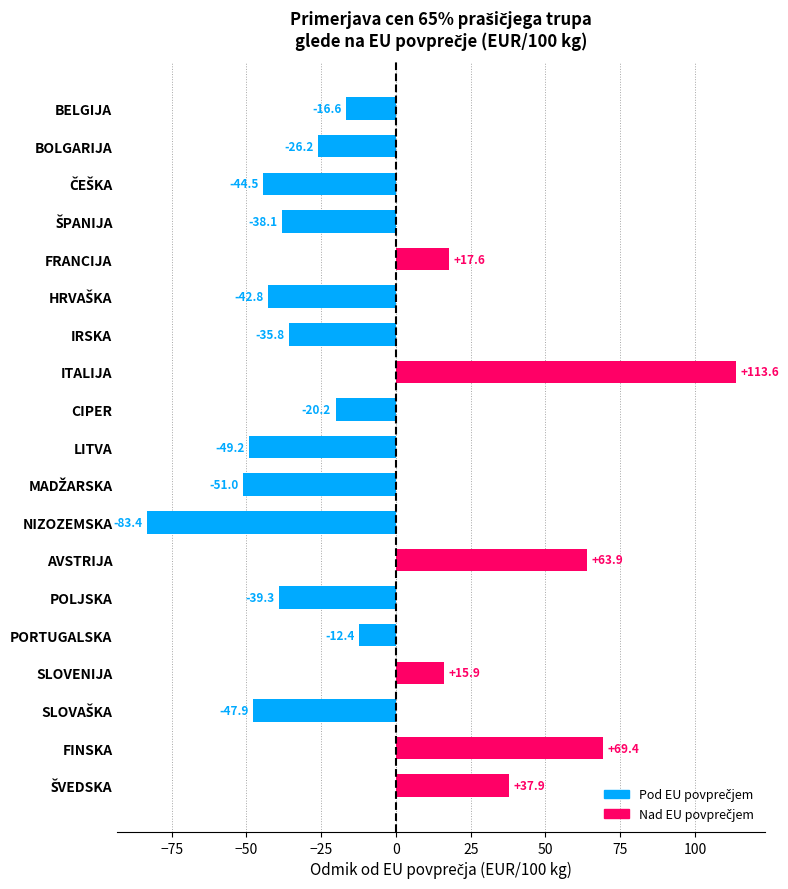

Which category has the highest value across all series?

ITALIJA